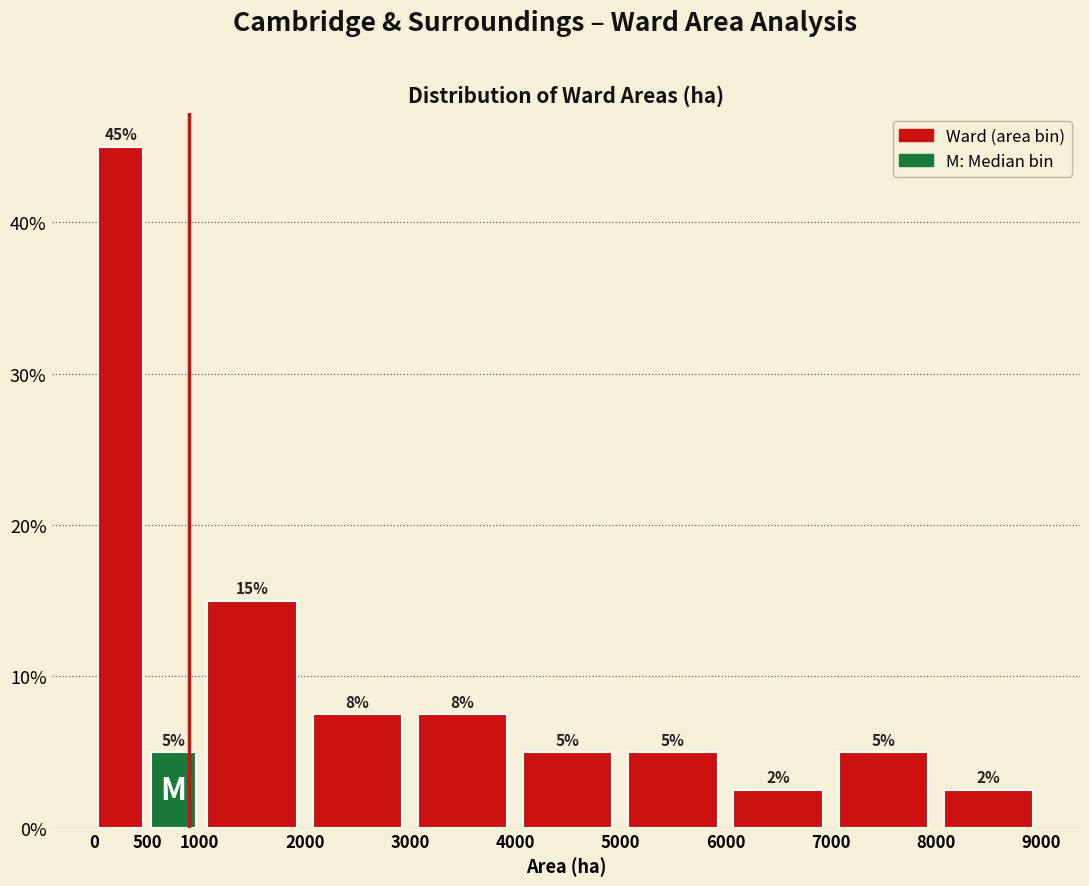

Which range on the x-axis has the tallest bar?

0 to 500